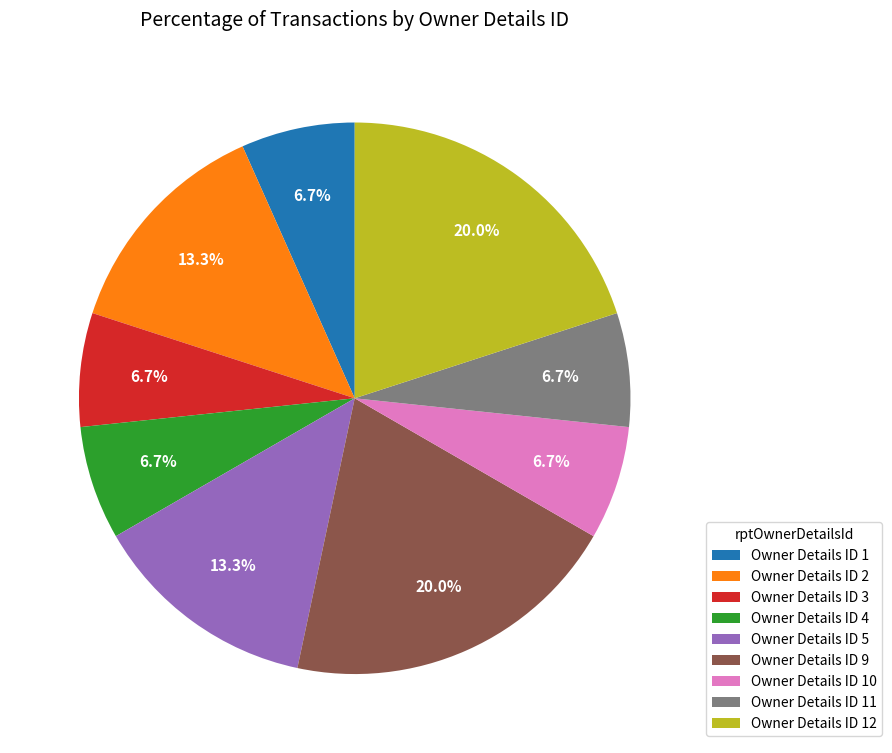

What portion of the pie excludes Owner Details ID 3?

93.3%